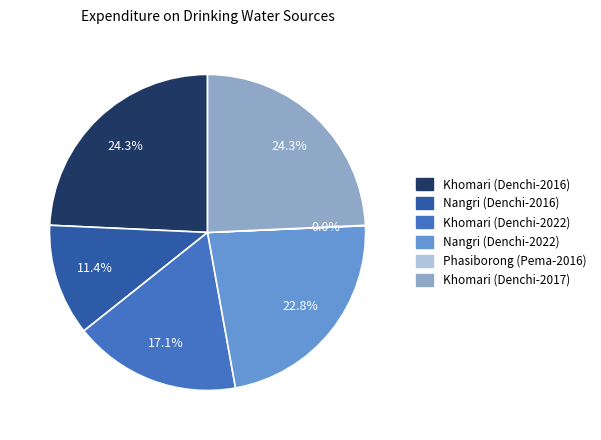

To the nearest percent, what portion does Khomari (Denchi-2016) represent?

24%